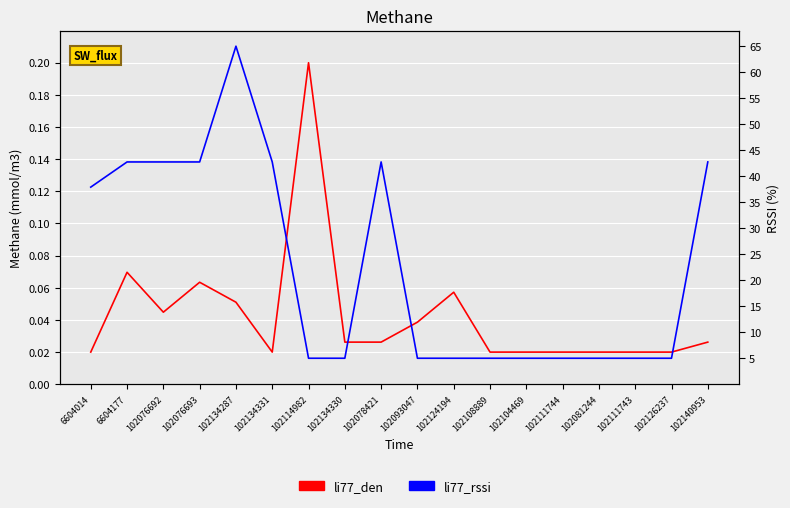

True or false: li77_den has a value of 0.0 at 102076692.

True